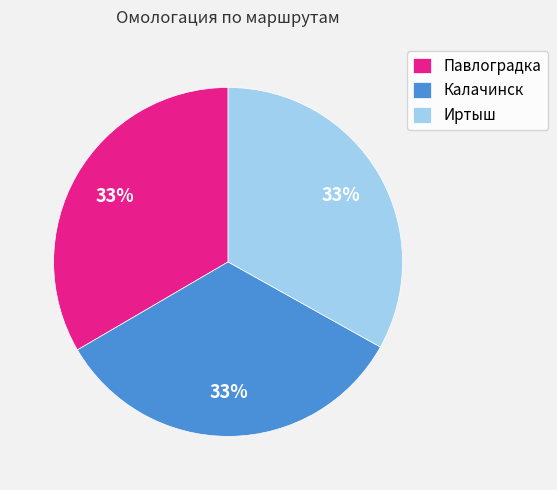

What percentage is the Калачинск slice, to the nearest percent?

33%